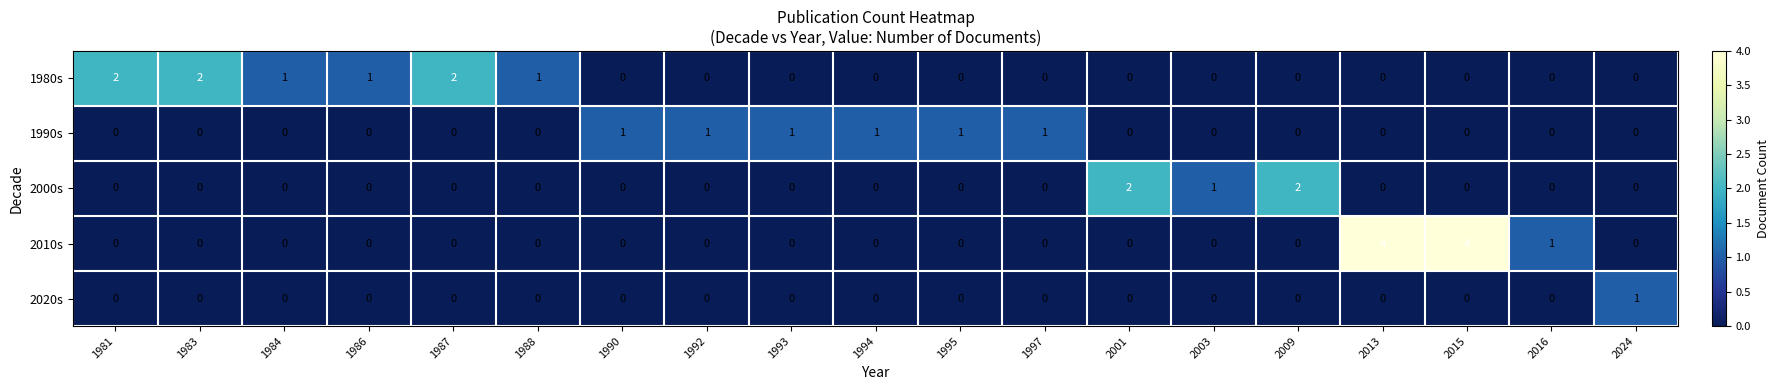

What is the total value across all series at 2015?

4